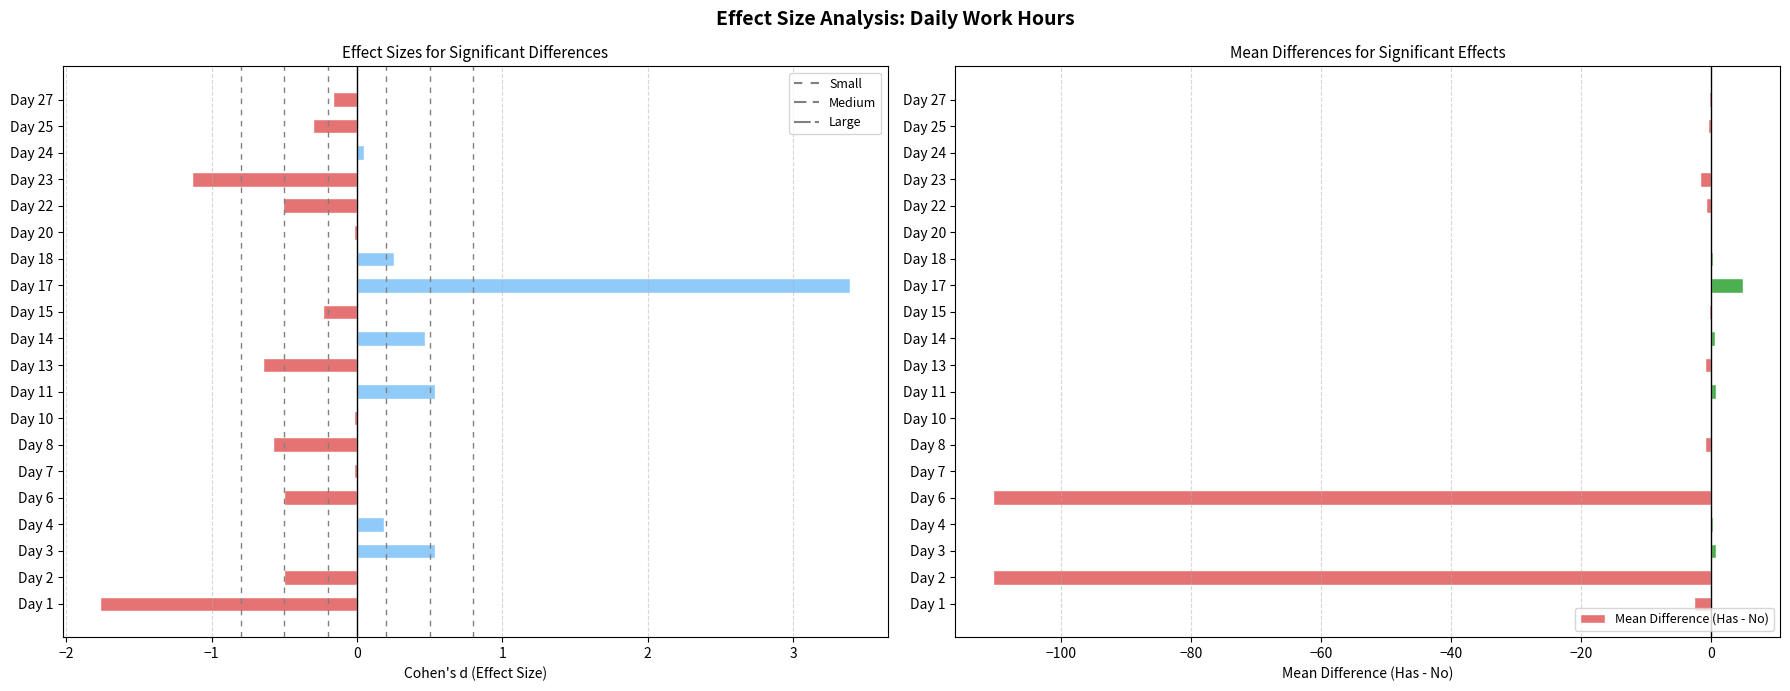

Are the bars grouped side by side (vs. stacked)?

No